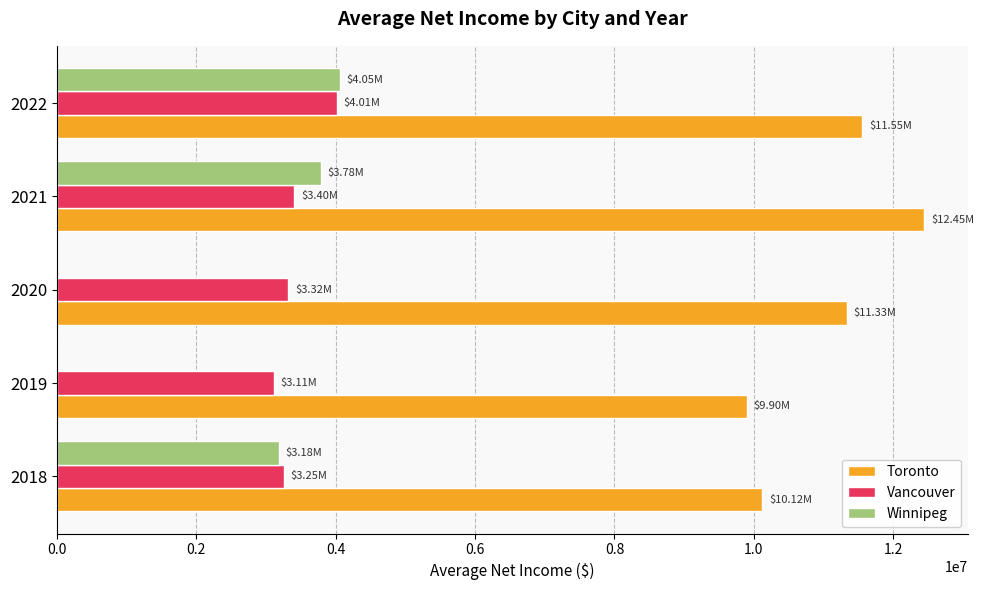

Which series has the largest total across all categories?

Toronto